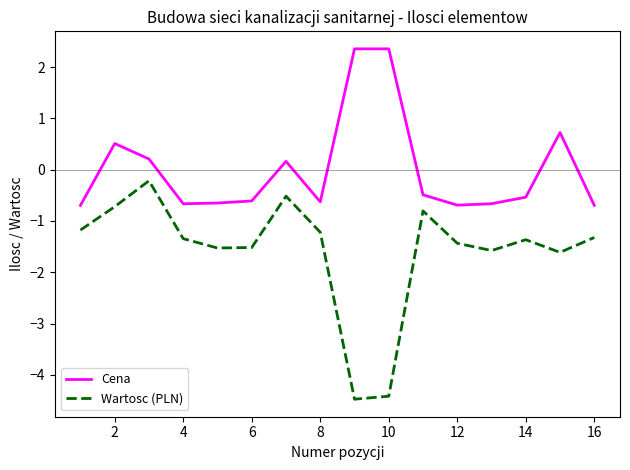

Rank the series by their average value, from lowest to highest.

Wartosc (PLN), Cena